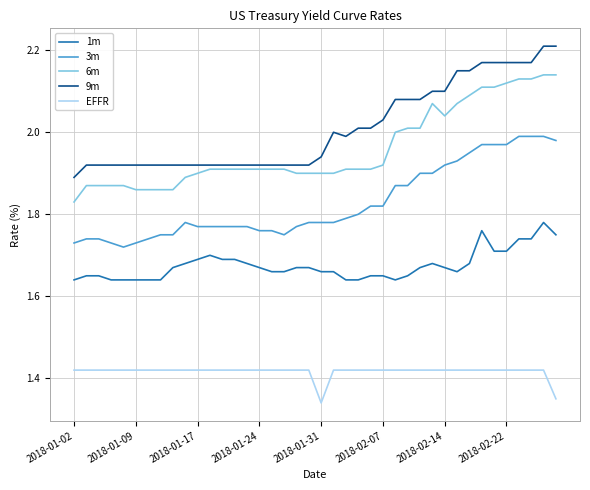

What is the difference between the maximum and minimum values in the 1m series?

0.1